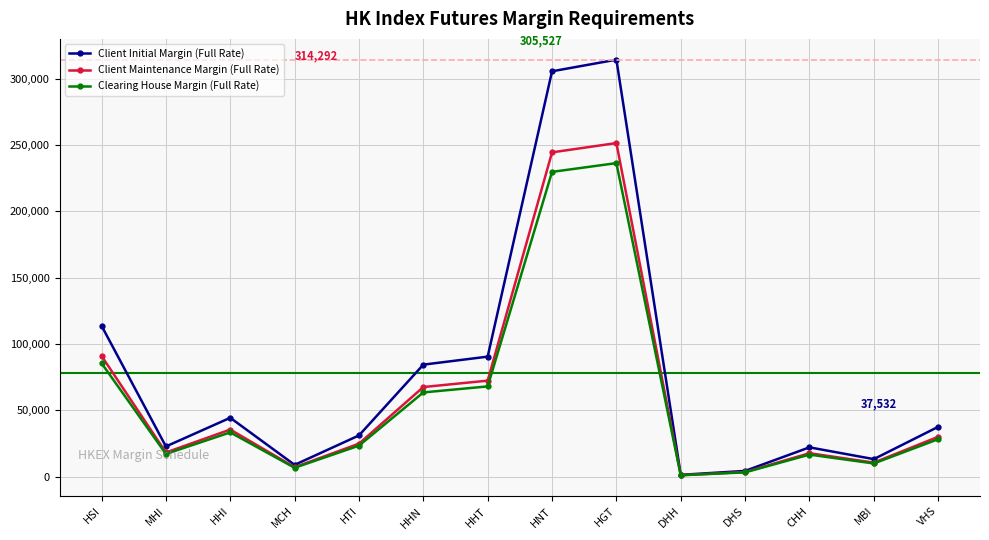

What is the label of the 5th point from the left?

HTI